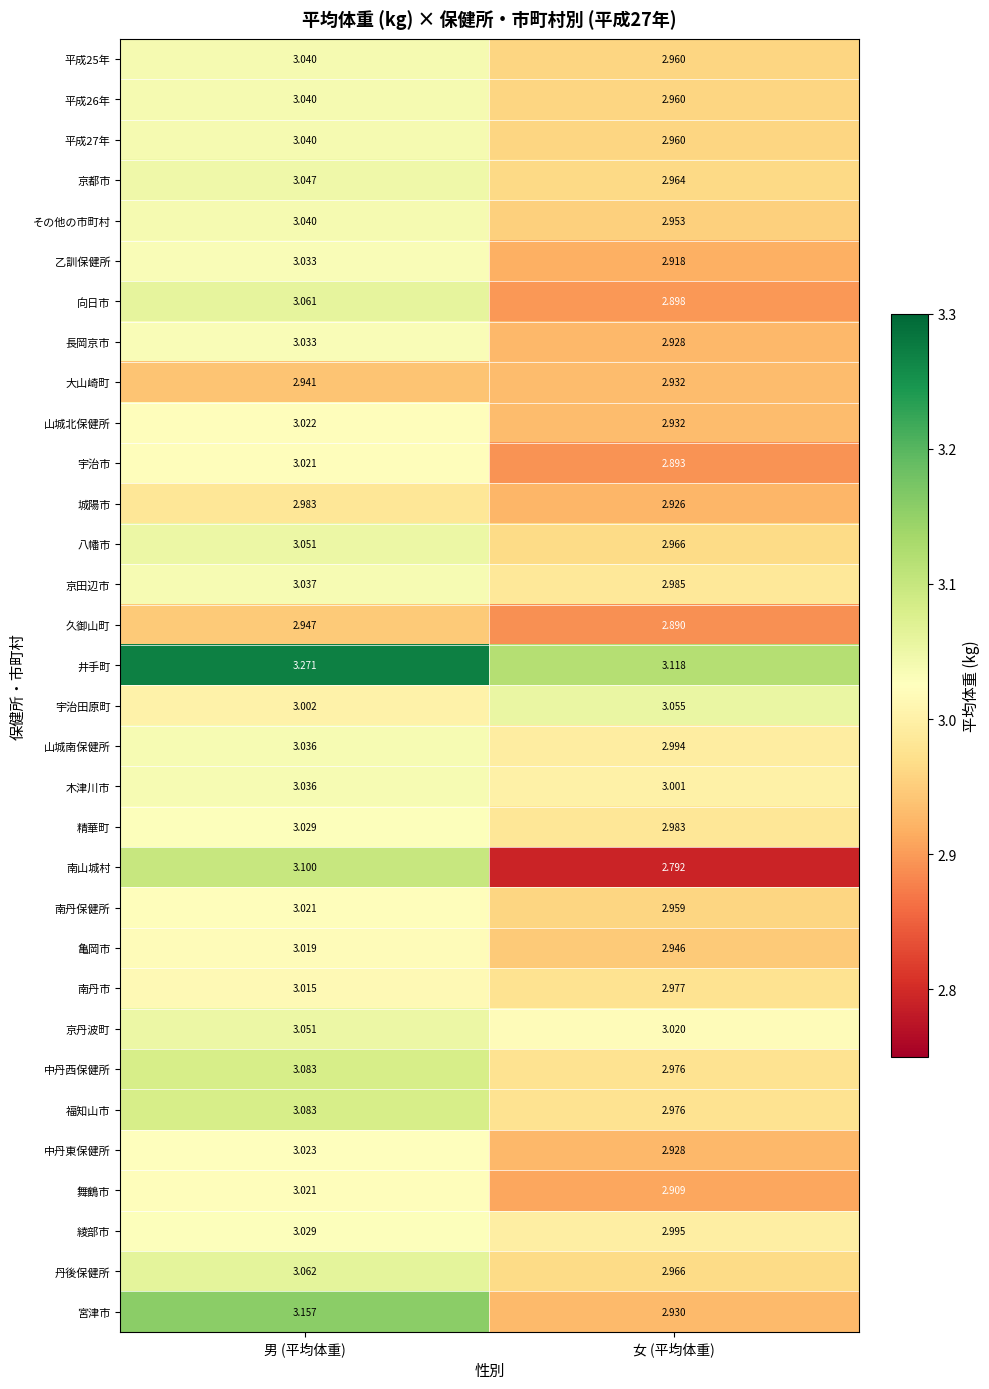

List the labels in order of 久御山町 value, smallest first.

女 (平均体重), 男 (平均体重)